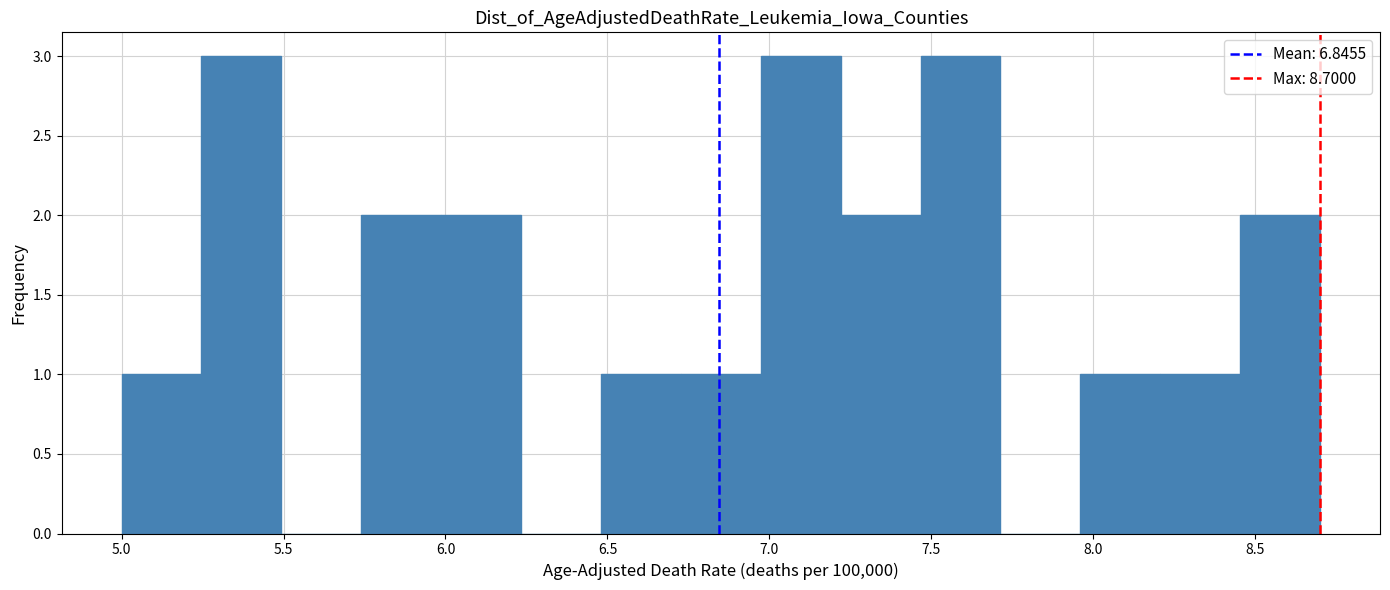

Reading left to right, transcribe this chart: for each bar, give the range it covers on the x-axis and its height. Neither the bar edges nor the heights are printed on the chart, so give them approximately, as read against the axes.

5.00 to 5.25: 1
5.25 to 5.50: 3
5.50 to 5.75: 0
5.75 to 6.00: 2
6.00 to 6.25: 2
6.25 to 6.50: 0
6.50 to 6.75: 1
6.75 to 6.95: 1
6.95 to 7.20: 3
7.20 to 7.45: 2
7.45 to 7.70: 3
7.70 to 7.95: 0
7.95 to 8.20: 1
8.20 to 8.45: 1
8.45 to 8.70: 2